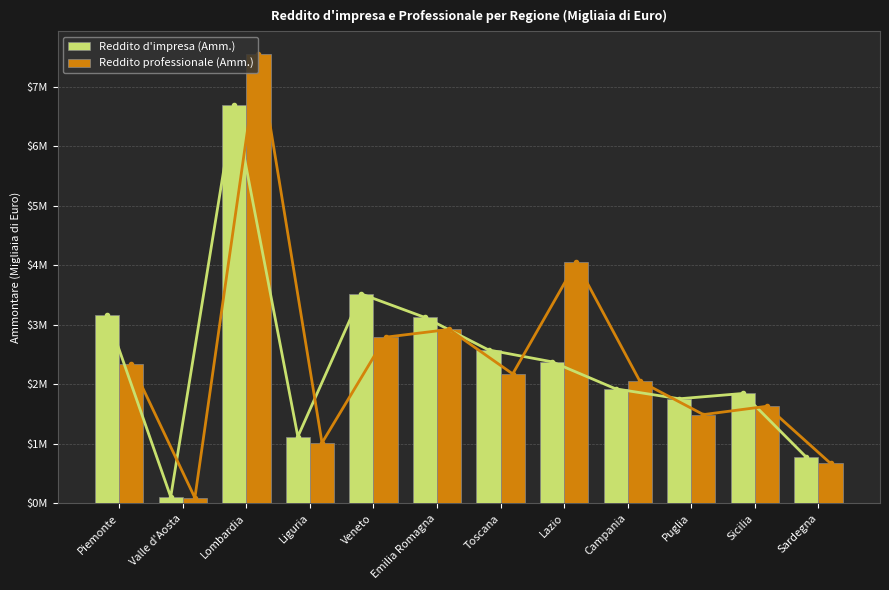

What is the label of the 4th bar from the left?

Liguria